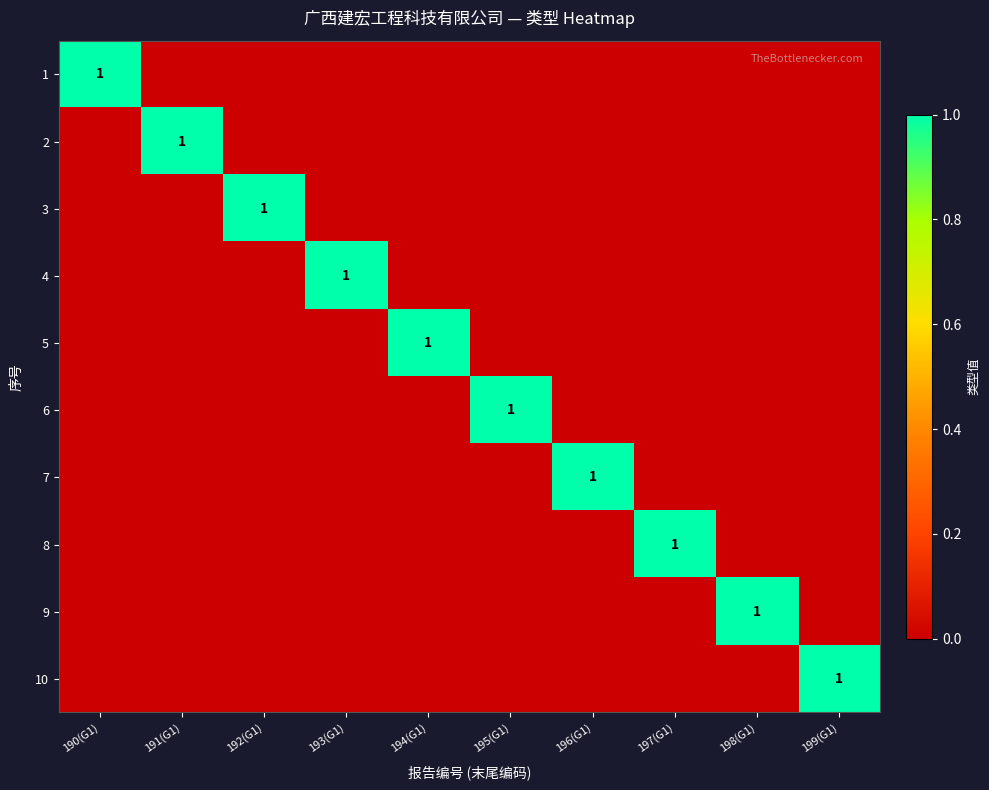

Which category has the lowest value in the 3 series?

190(G1)